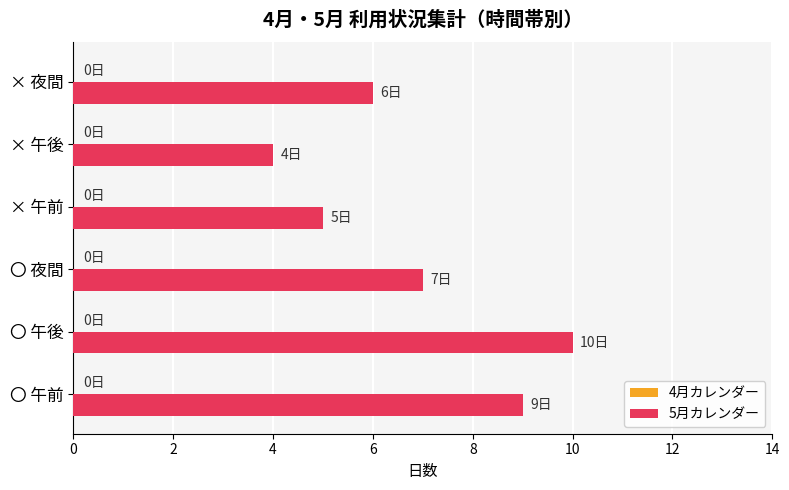

What is the change in value from 〇 午前 to × 午前?

-4